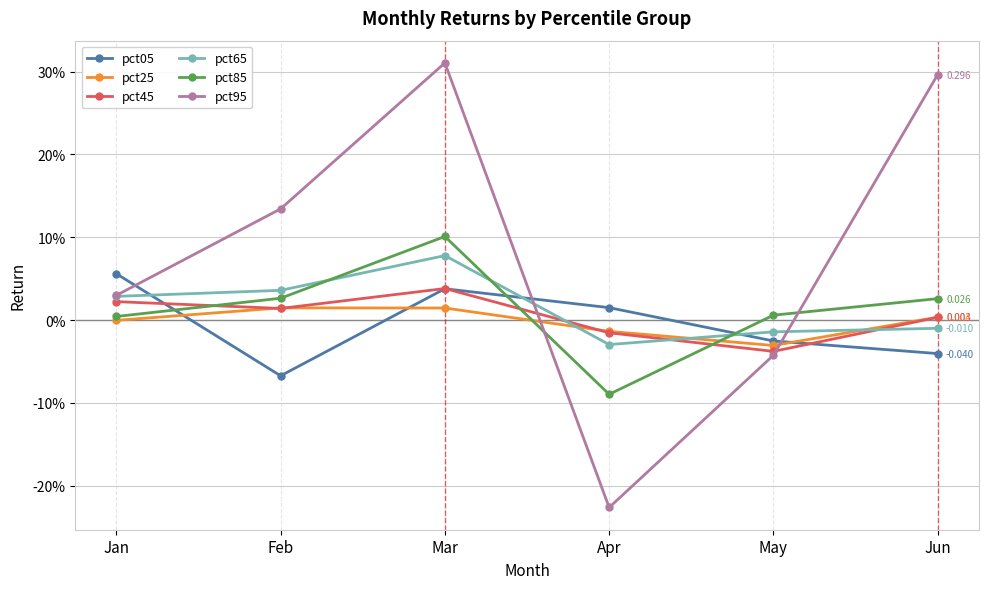

Does the chart have visible grid lines?

Yes